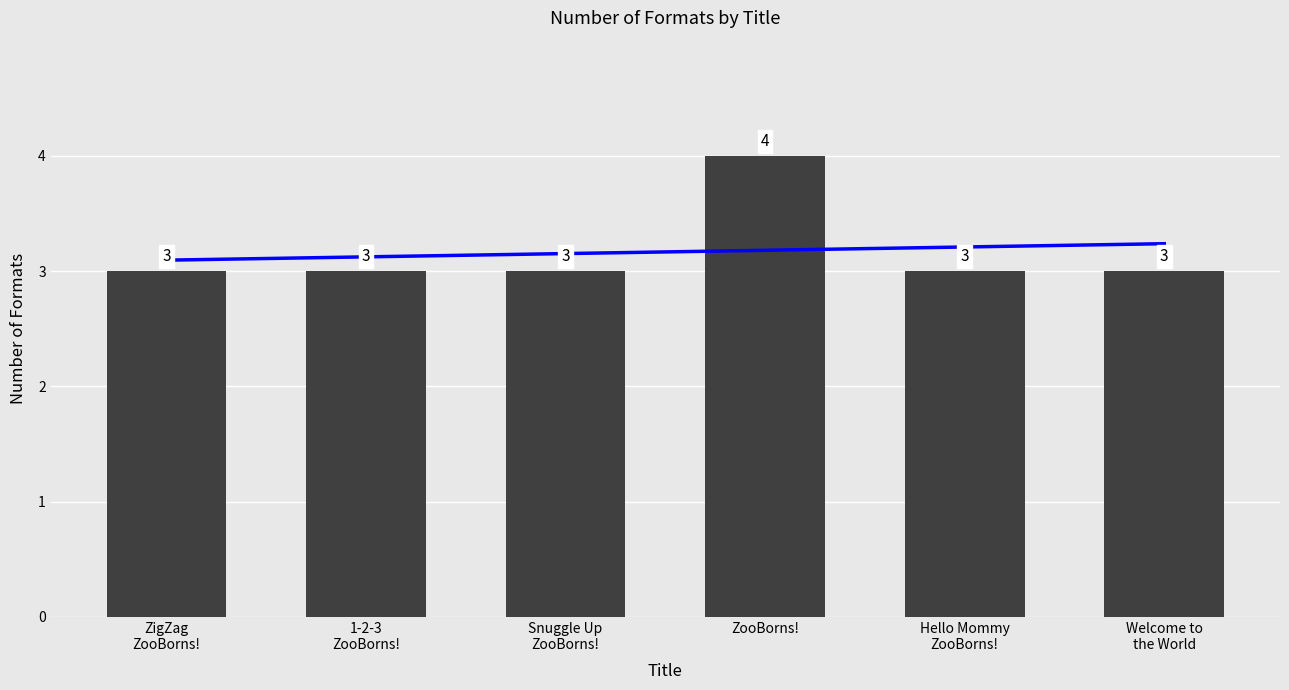

Approximately how many times larger is the value at Welcome to the World compared to ZigZag ZooBorns!?

1.0